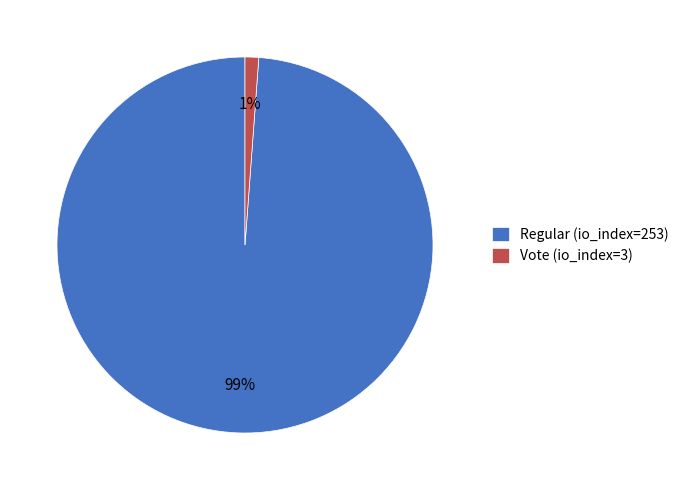

Rank the categories by value from lowest to highest.

Vote (io_index=3), Regular (io_index=253)